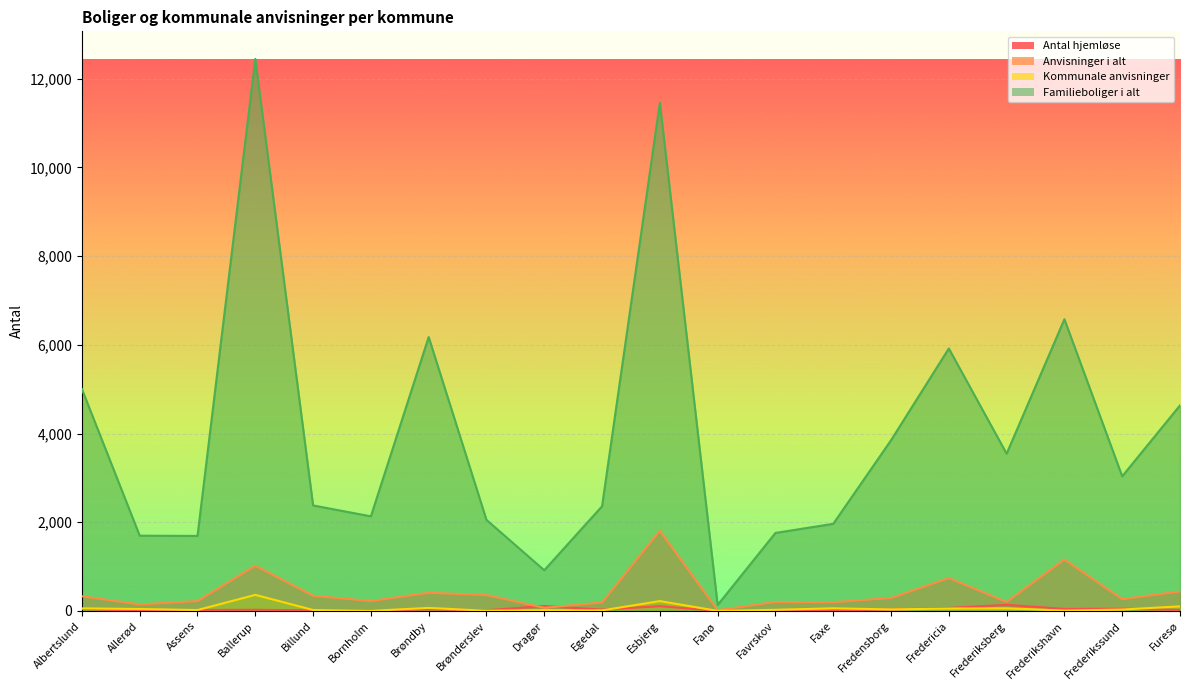

How many lines are shown in the chart?

4